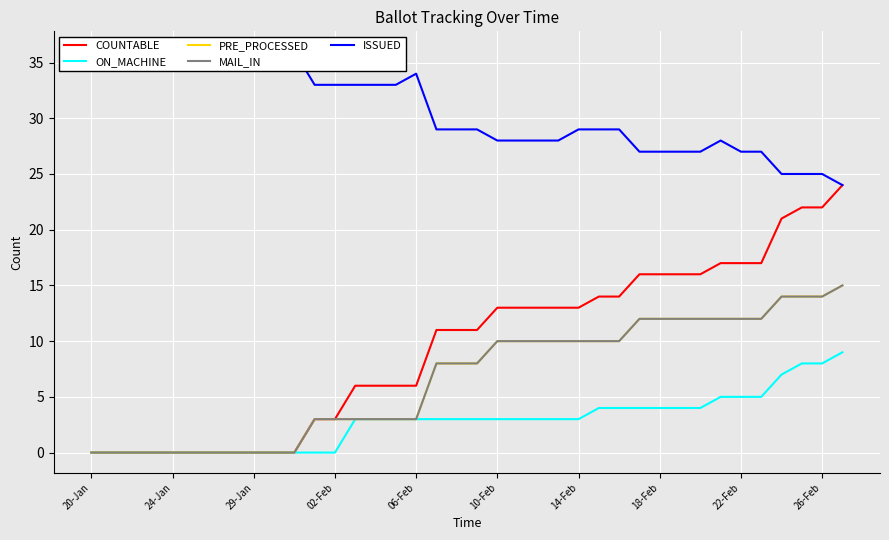

How many interior local peaks does the ISSUED series have?

2